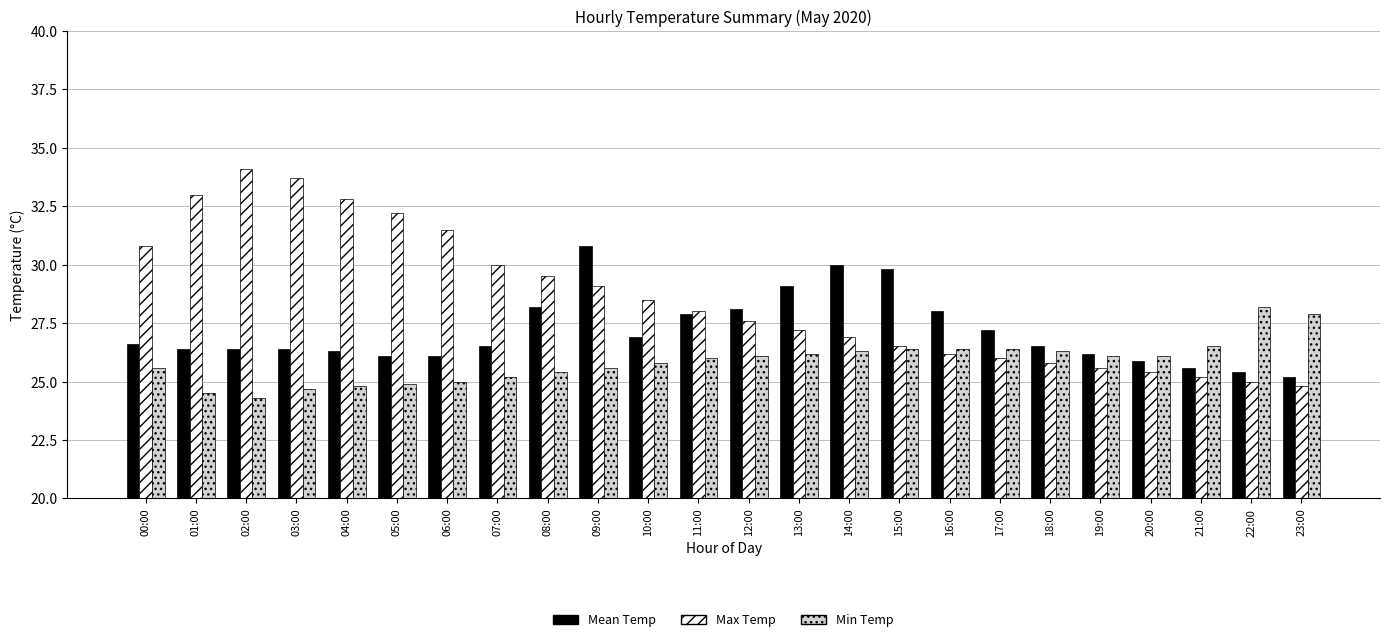

Which series has the largest total across all categories?

Max Temp